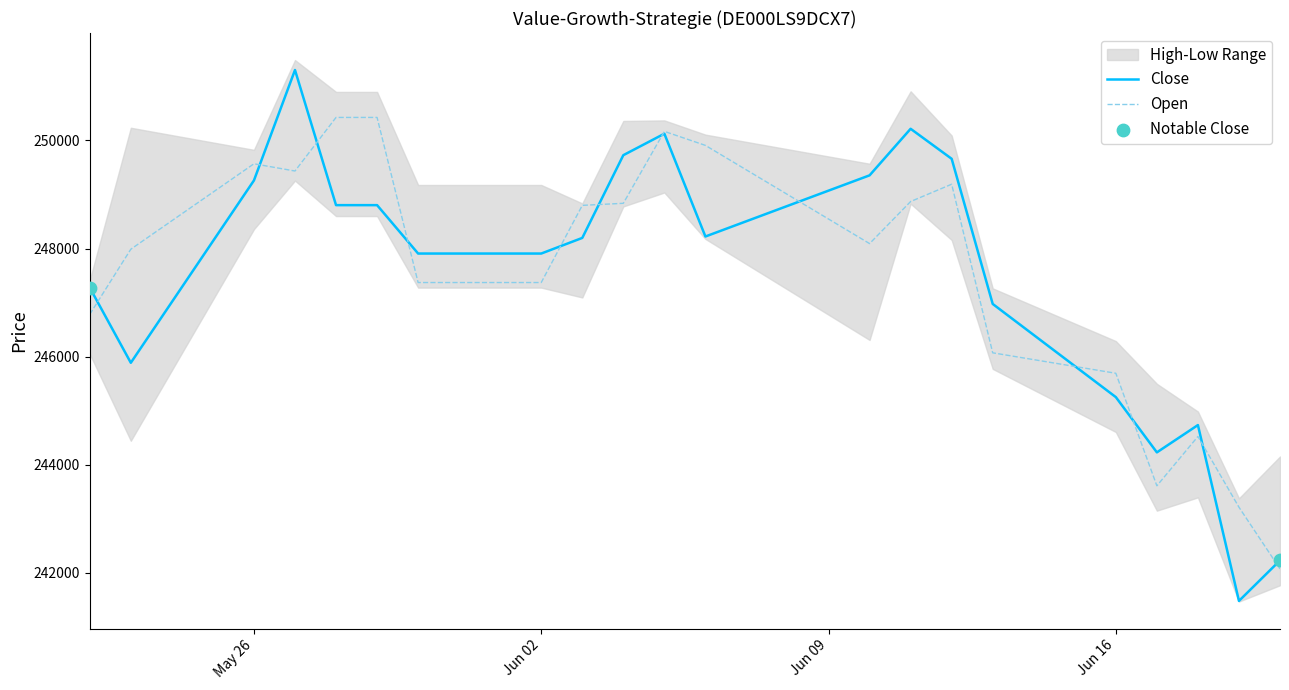

At how many categories does at least one series exceed 249713?

7